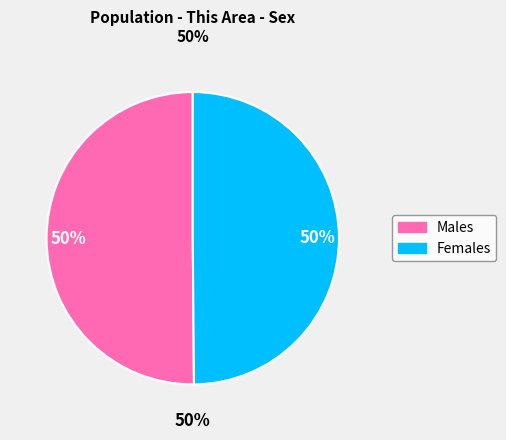

What portion of the pie excludes Male?

49.9%